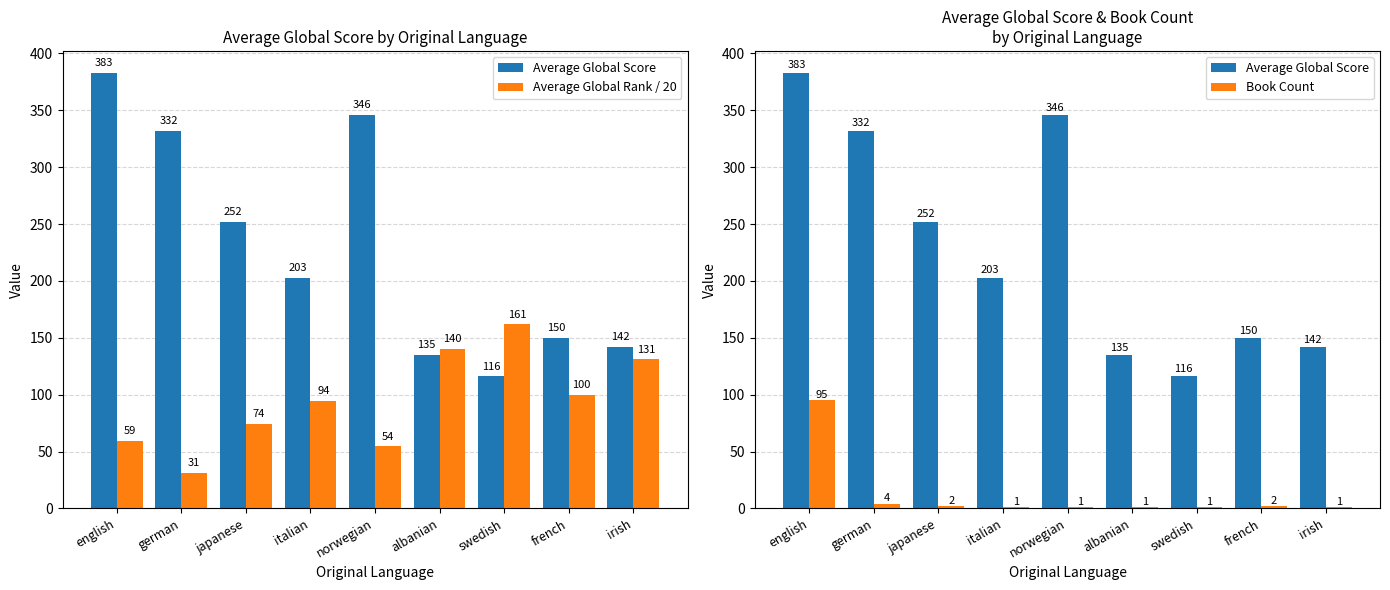

Rank the series at albanian from highest to lowest value.

Average Global Rank / 20, Average Global Score, Book Count